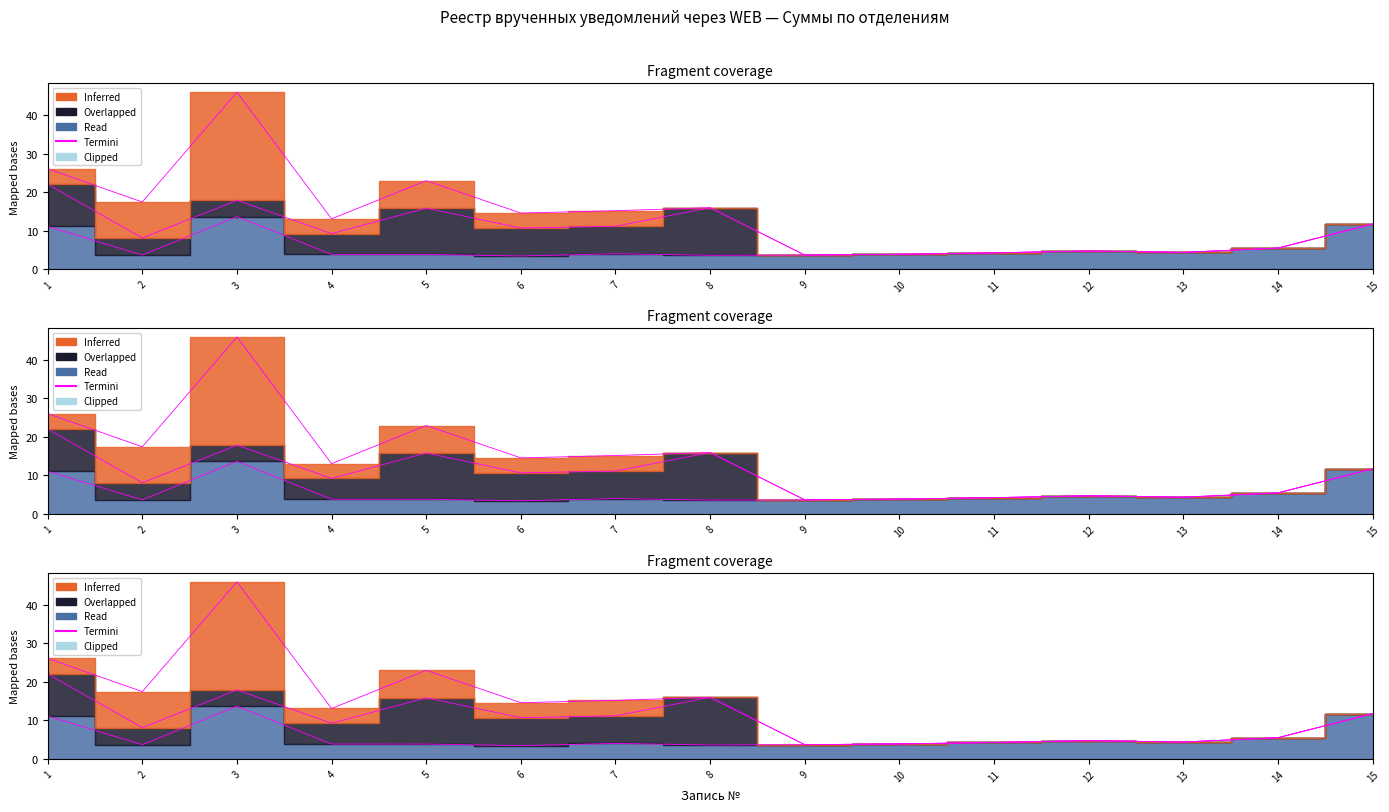

Where does the data first go above 4?

1